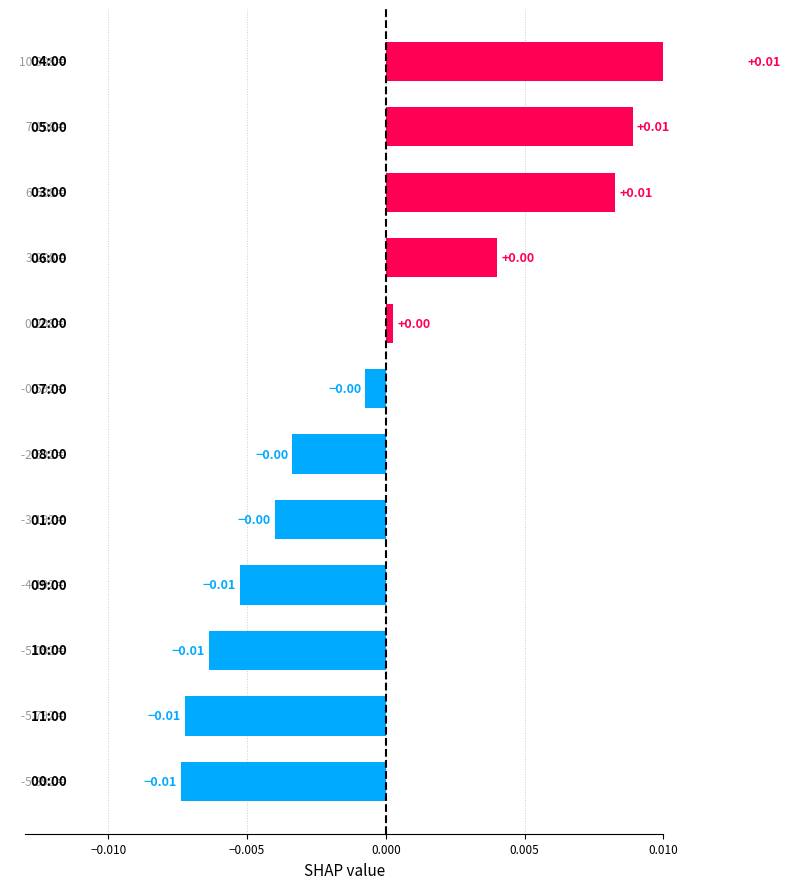

Is it true that the value at 11 is 0.0?

False